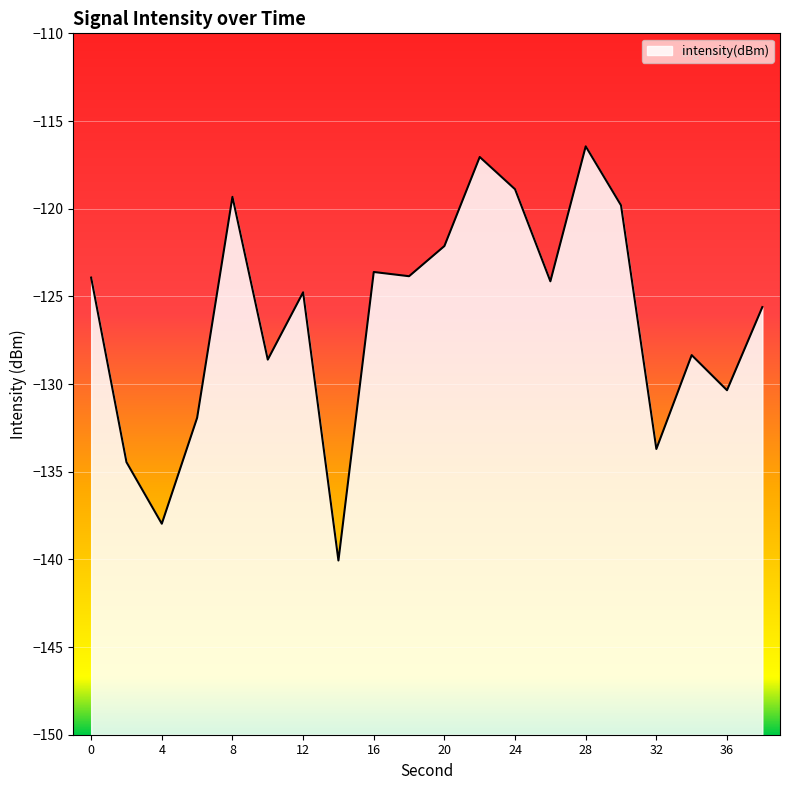

Reading right to left, extract all data points from this chart.

38=-125.6	36=-130.4	34=-128.4	32=-133.7	30=-119.8	28=-116.4	26=-124.1	24=-118.9	22=-117.1	20=-122.1	18=-123.9	16=-123.6	14=-140.1	12=-124.8	10=-128.6	8=-119.3	6=-131.9	4=-138.0	2=-134.5	0=-123.9